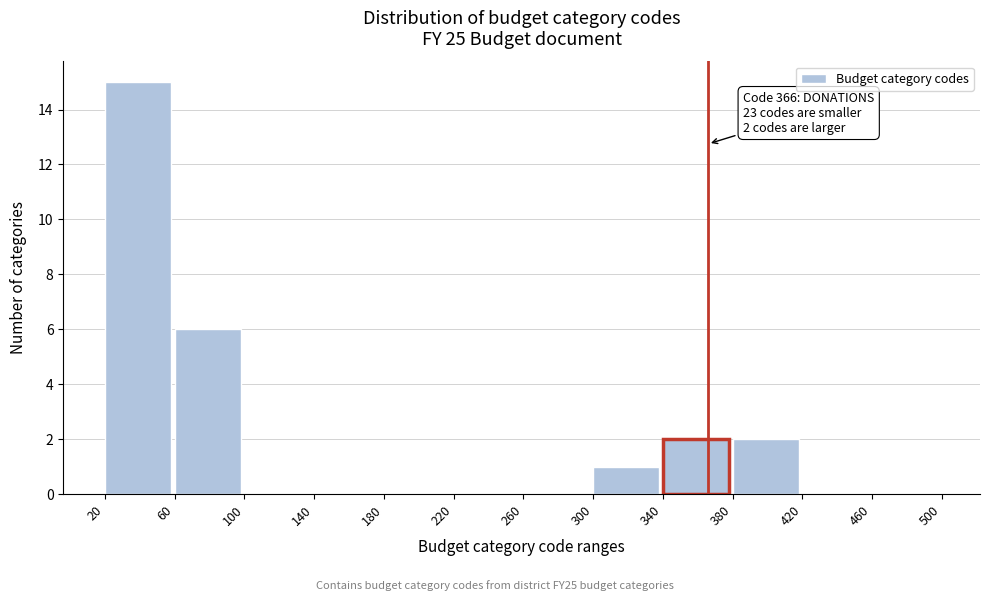

Over which range of the x-axis is the bar tallest?

20 to 60